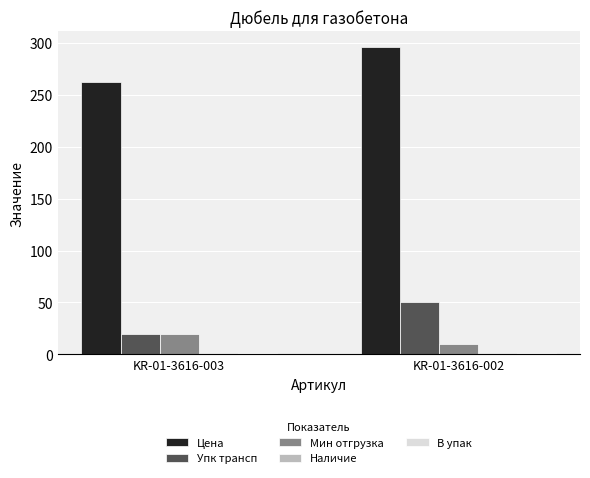

Are the bars grouped side by side (vs. stacked)?

Yes